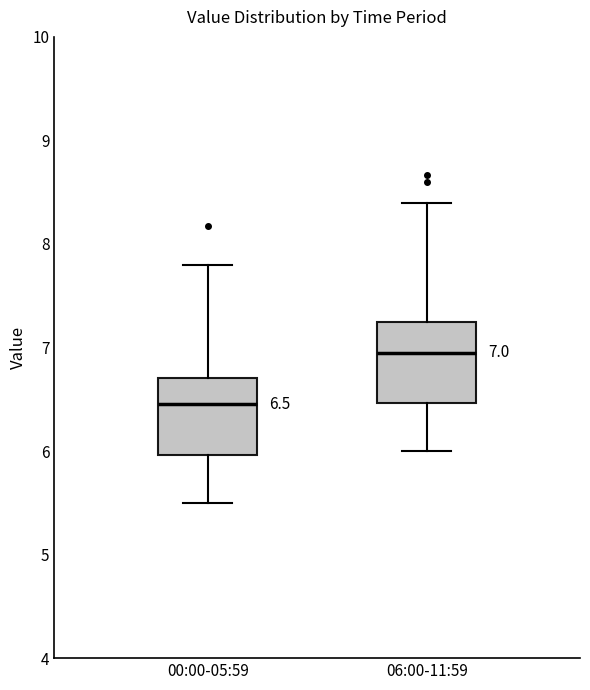

Which box's median line is the lowest?

00:00-05:59